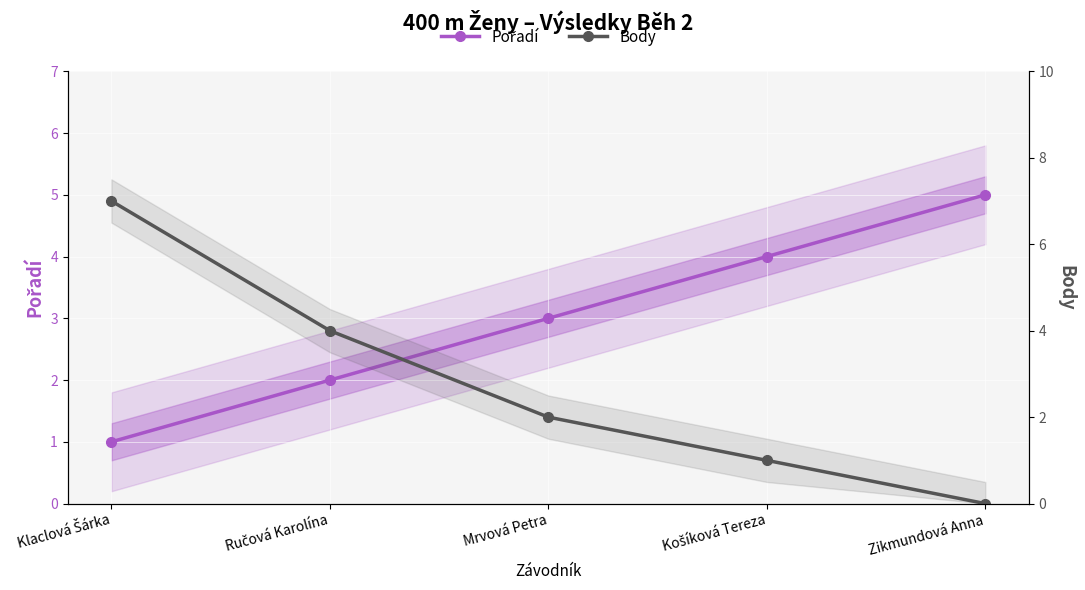

Is it true that Body equals 7 at Klaclová Šárka?

True